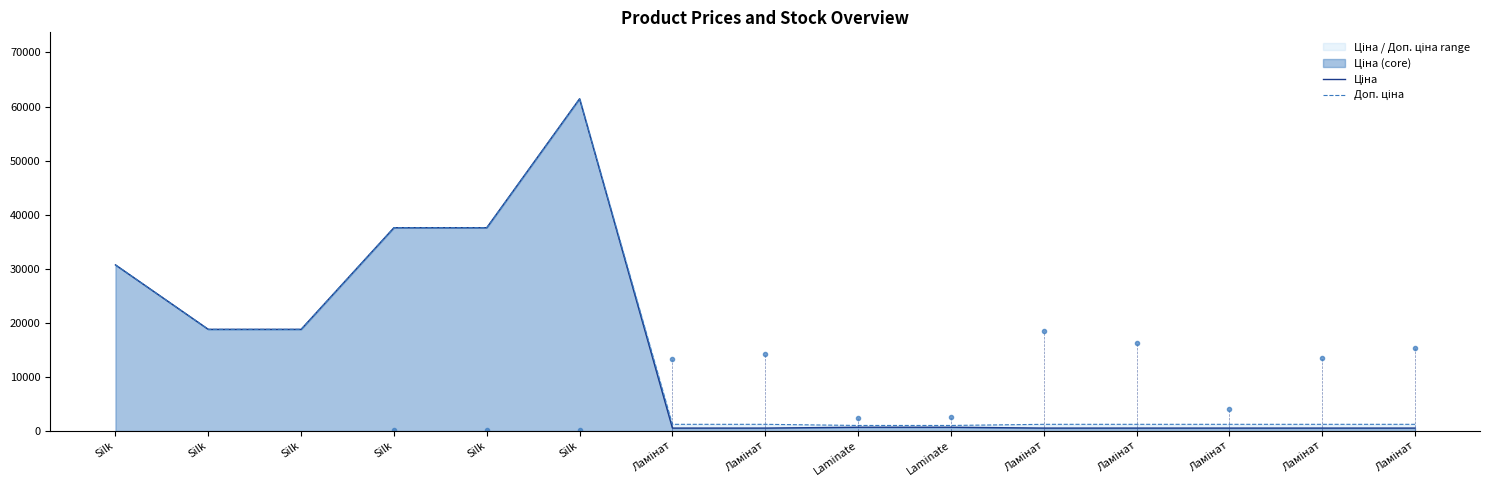

What is the label of the 4th point from the right?

Ламінат